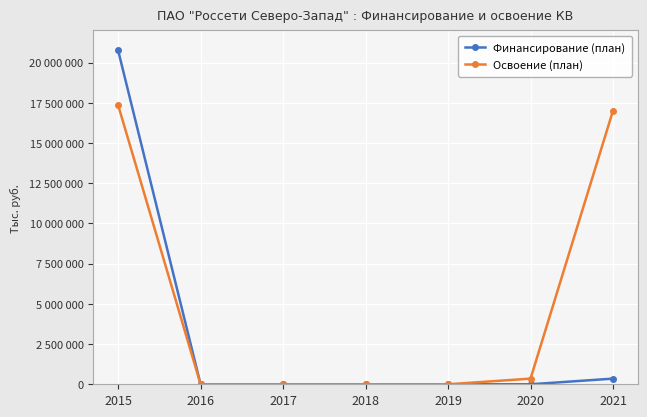

What are all the series names shown in the legend?

Финансирование (план), Освоение (план)